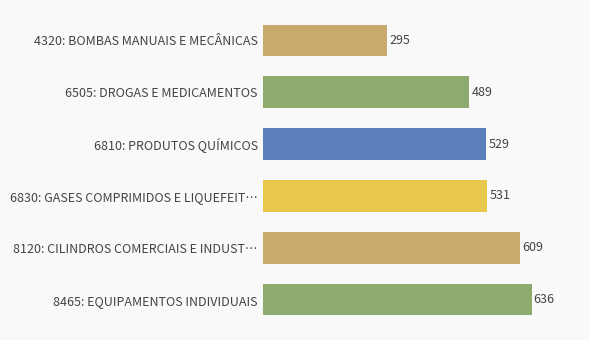

True or false: the data shows 708 at 6810: PRODUTOS QUÍMICOS.

False